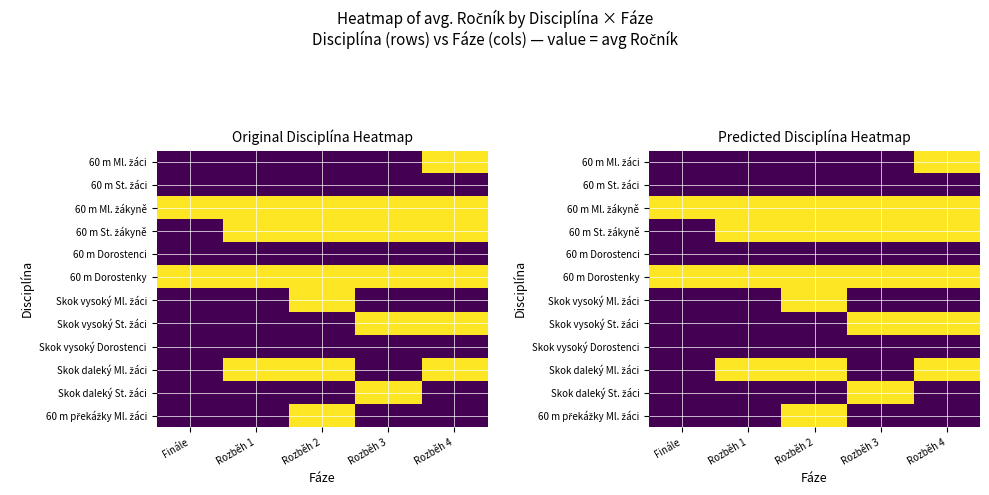

At how many categories does at least one series exceed 4?

5